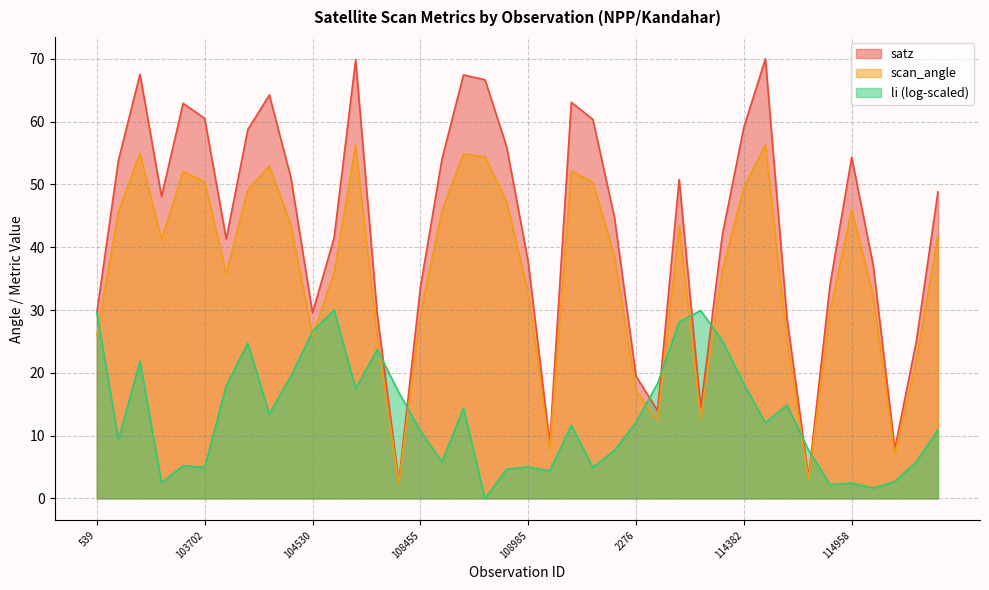

The scan_angle series shows 38.6 at 109866. True or false?

True